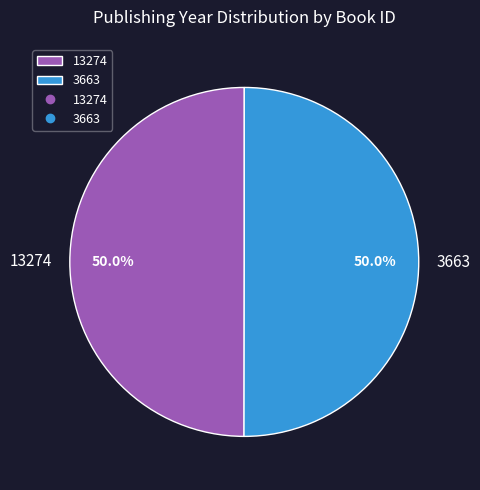

True or false: 3663 accounts for 50% of the total.

True